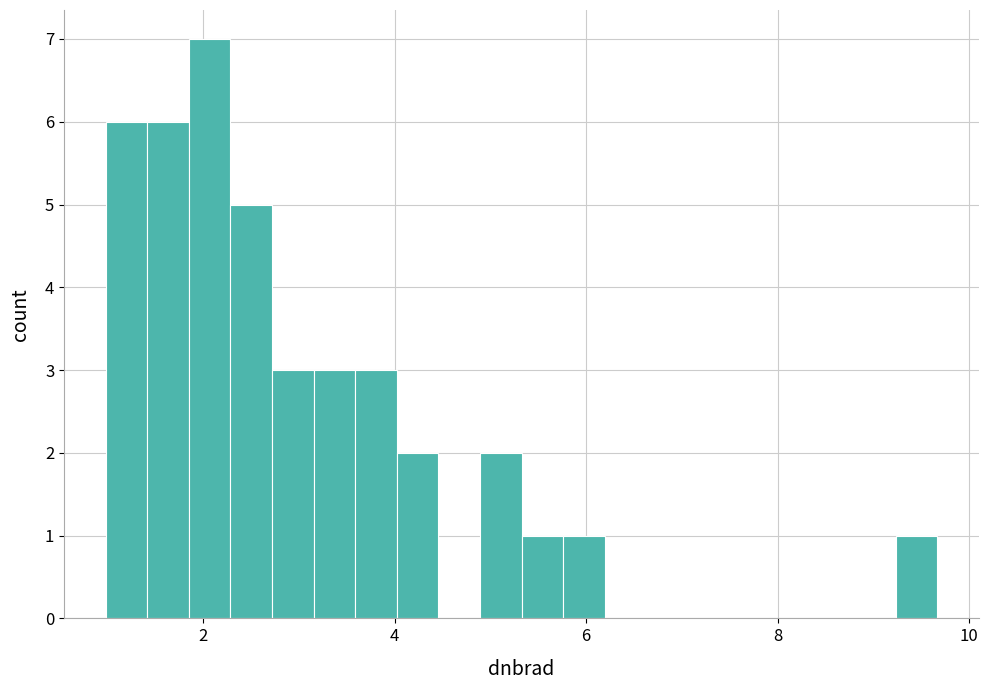

Read against the x-axis, roughly where is the centre of the tallest bar?

2.0